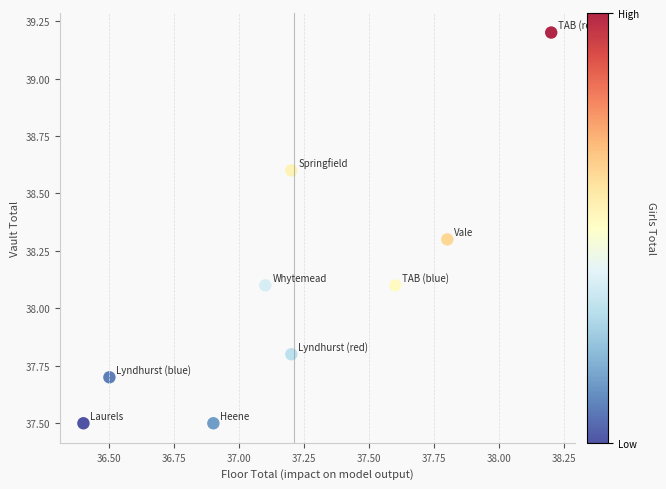

What is the range of X values (max minus min)?

1.8